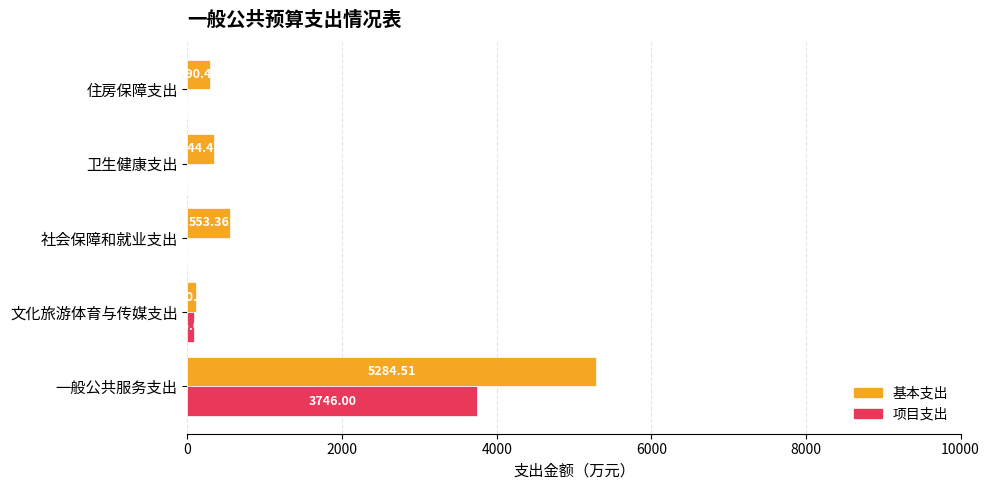

How many values in the 基本支出 series exceed 344?

3